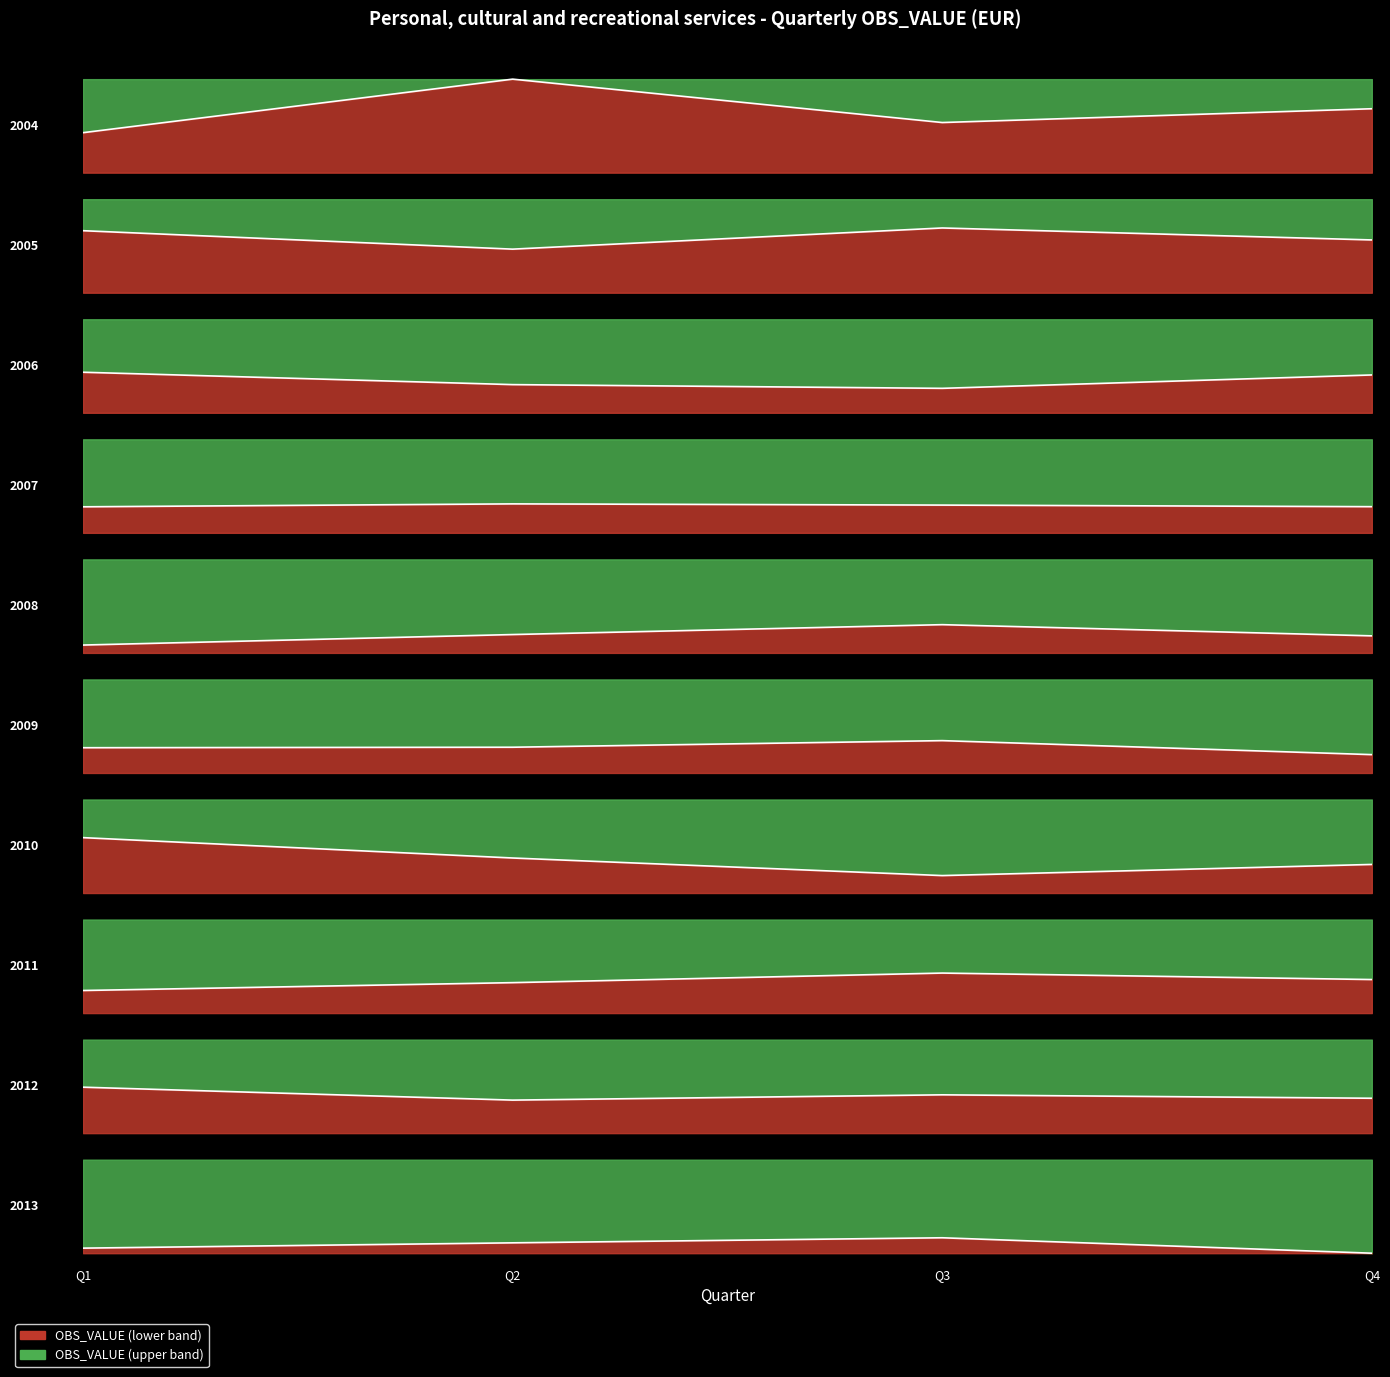

Between 2005-Q4 and 2006-Q3, which series saw the biggest shift?

OBS_VALUE